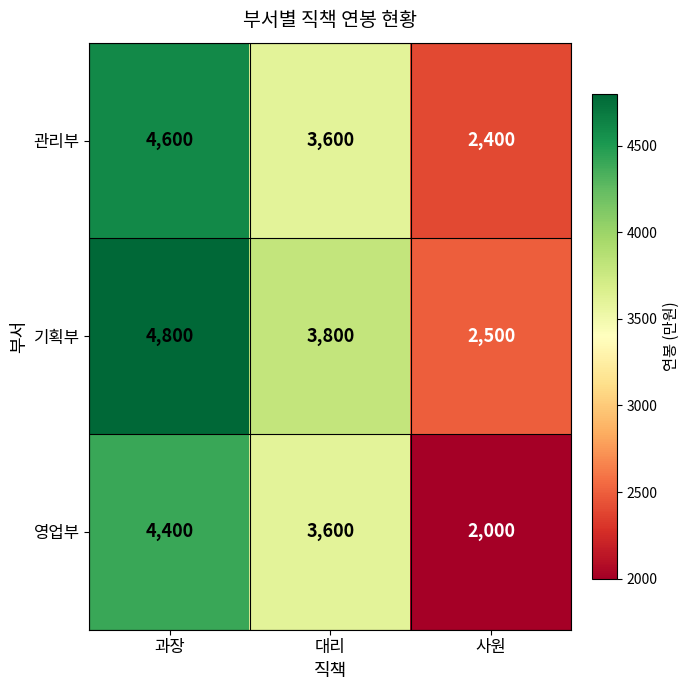

Reading right to left, what are all the values shown in this chart?

관리부: 2400	3600	4600
기획부: 2500	3800	4800
영업부: 2000	3600	4400